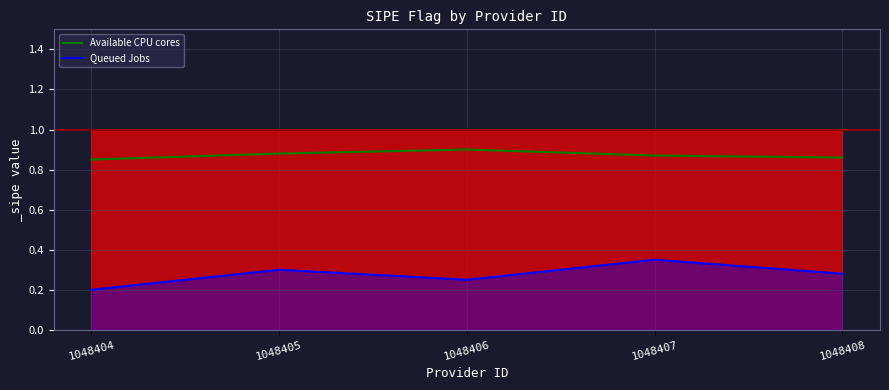

True or false: Available CPU cores has a value of 0.2 at 1048407.

False